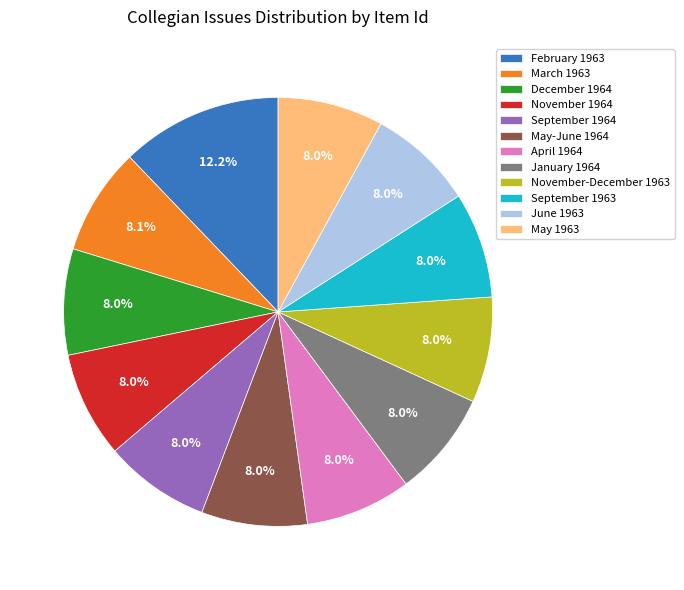

True or false: December 1964 accounts for 1% of the total.

False